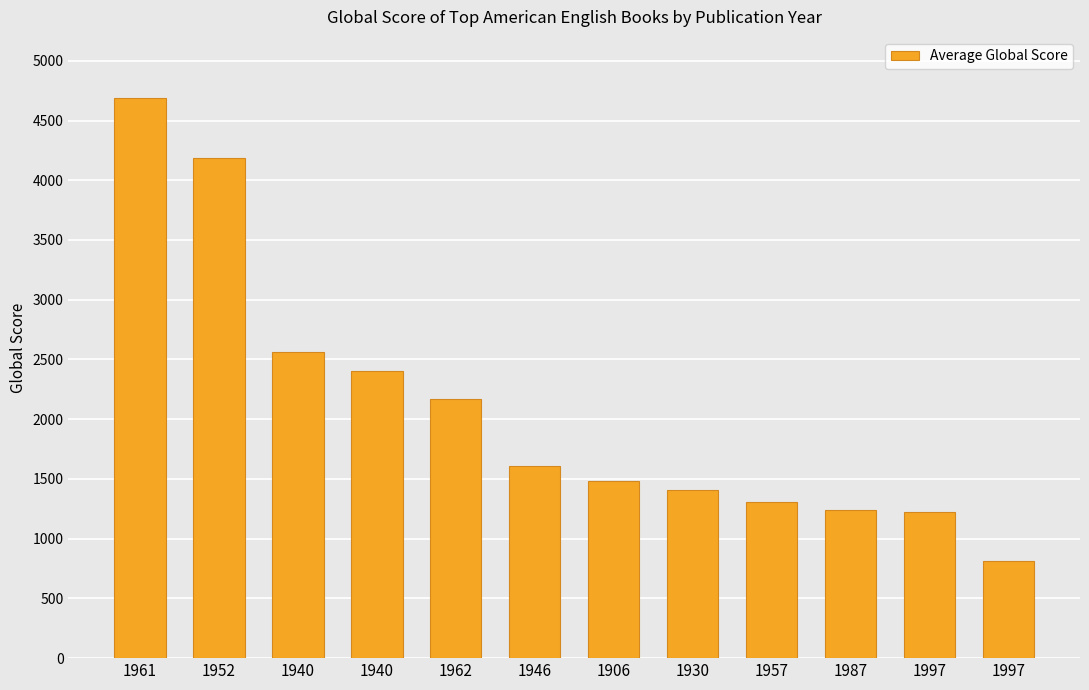

The value at 1997 is 1223. True or false?

True